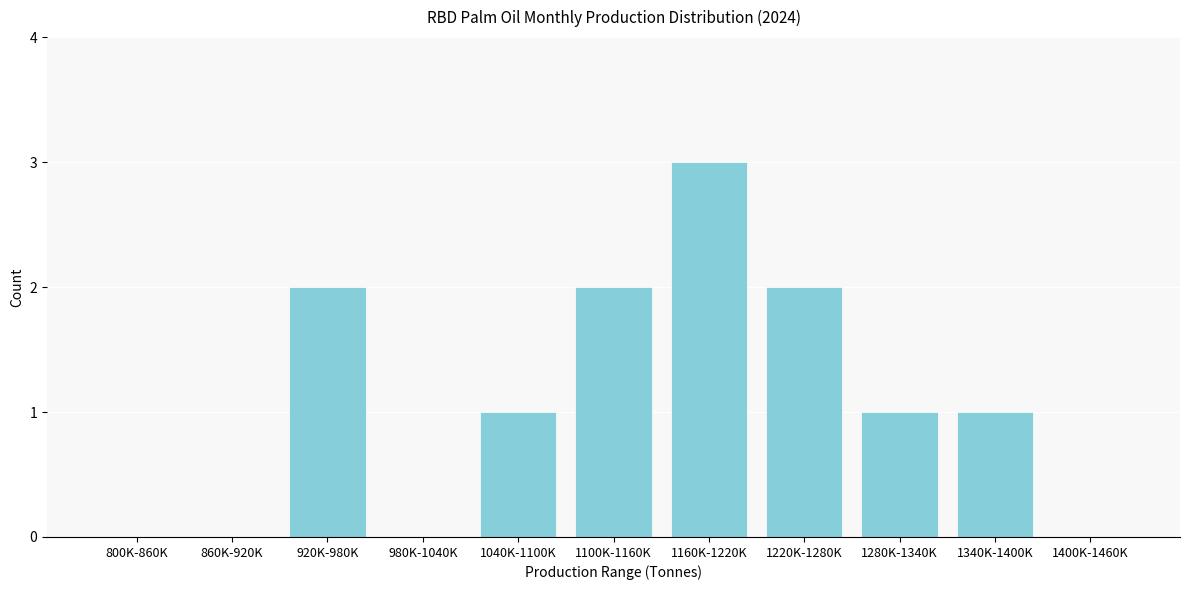

Reading right to left, extract all data points from this chart.

1400K-1460K=0	1340K-1400K=1	1280K-1340K=1	1220K-1280K=2	1160K-1220K=3	1100K-1160K=2	1040K-1100K=1	980K-1040K=0	920K-980K=2	860K-920K=0	800K-860K=0